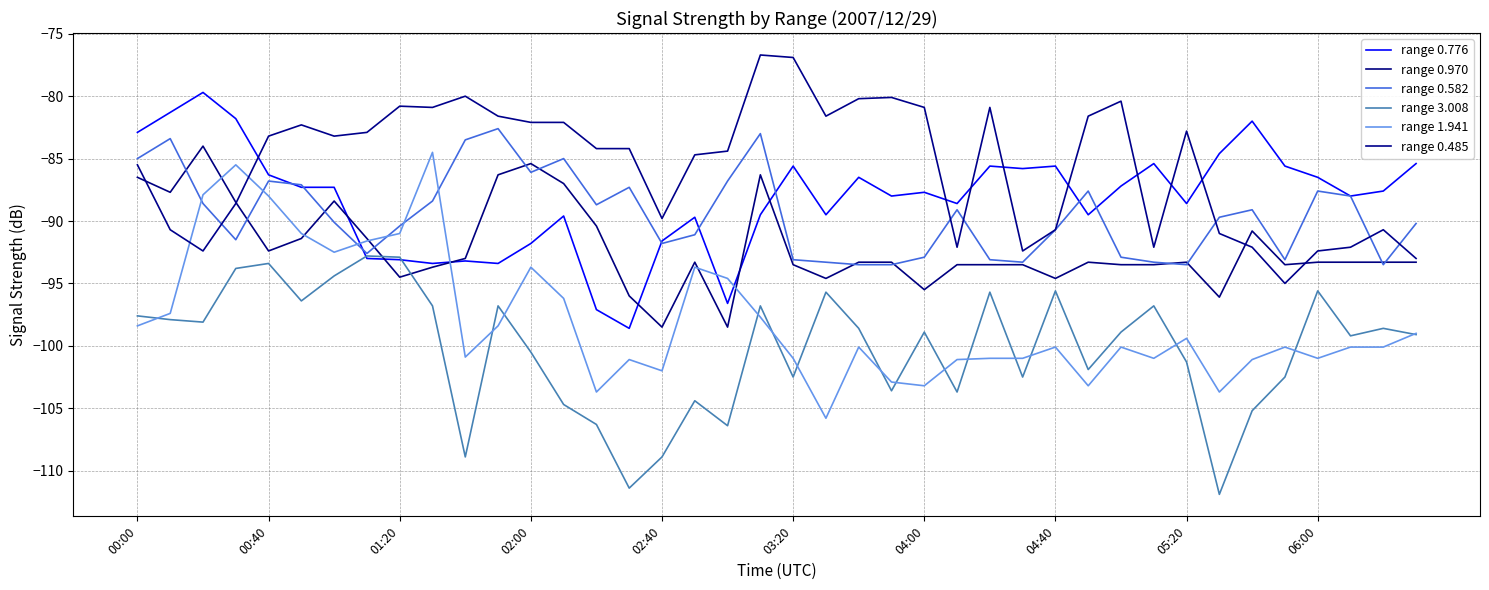

True or false: range 0.776 and range 0.970 intersect in this chart.

True